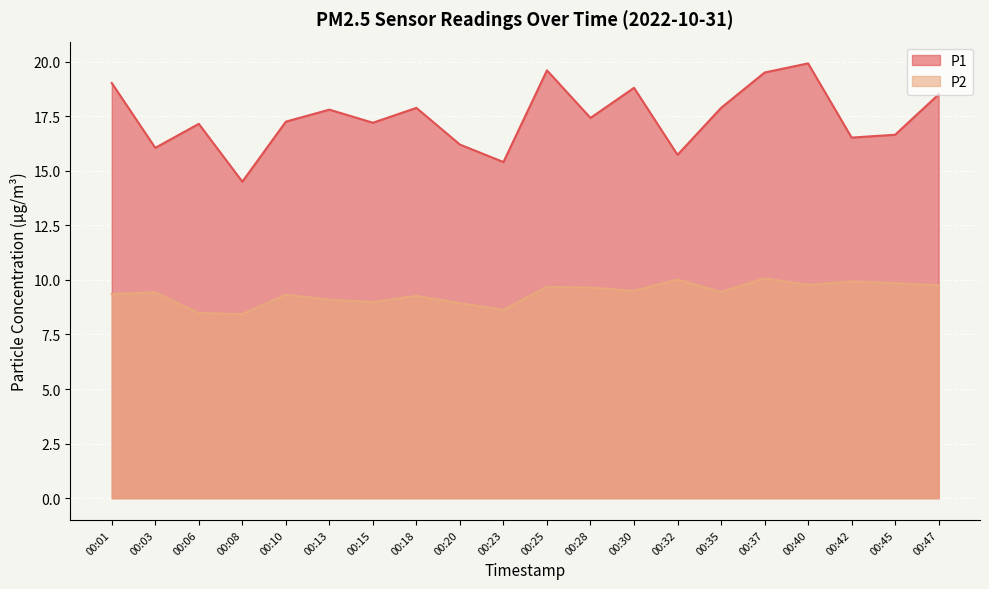

At how many categories does at least one series exceed 16?

17